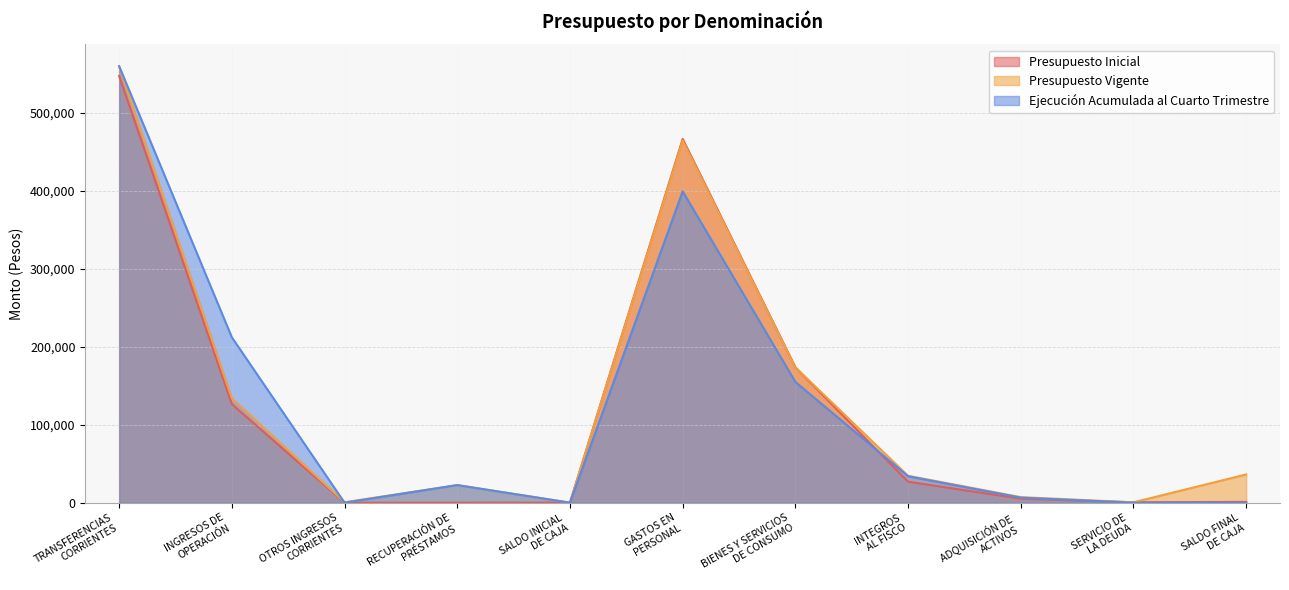

What position from the right is ADQUISICIÓN DE
ACTIVOS?

3